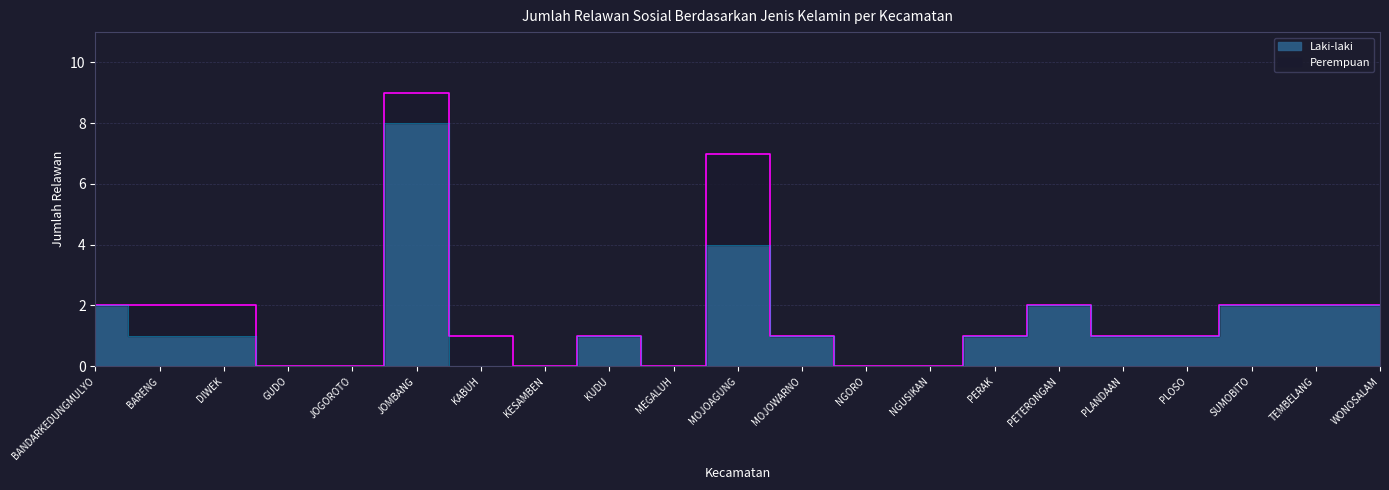

What is the change in value from GUDO to TEMBELANG?

+2